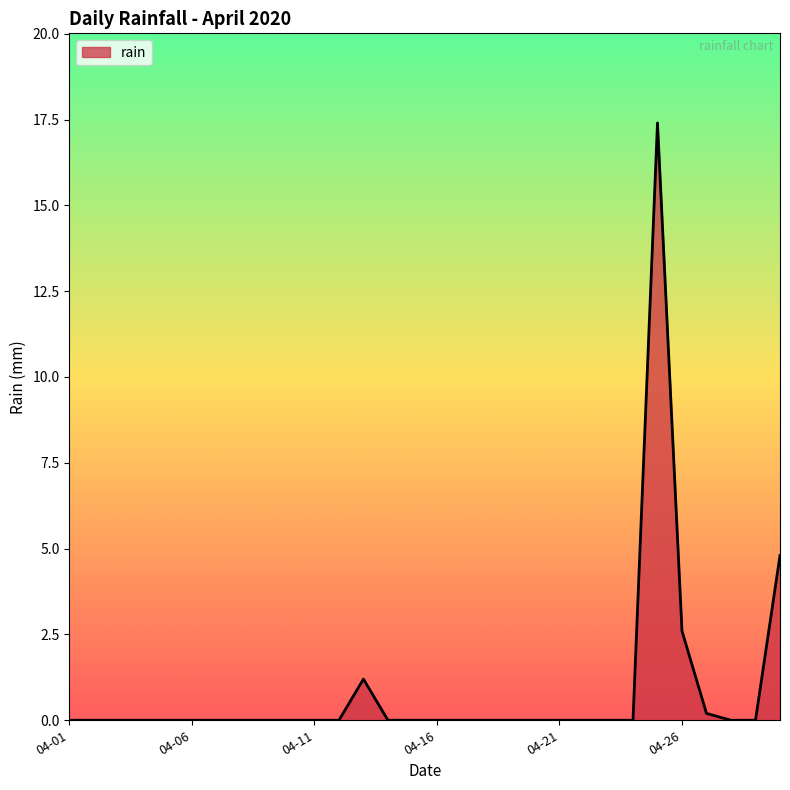

What is the maximum value shown in the chart?

17.4